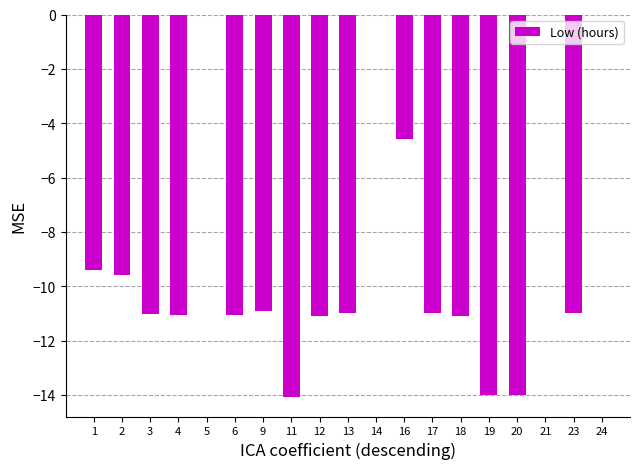

Where does the data first go above -10?

1